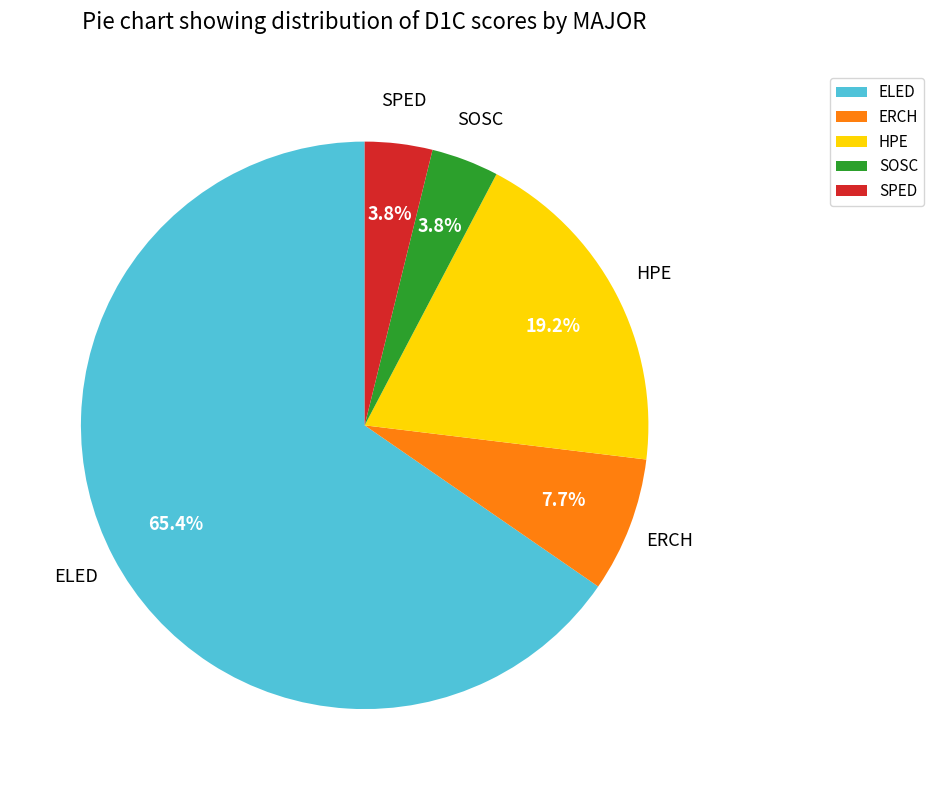

How many slices are in this pie chart?

5